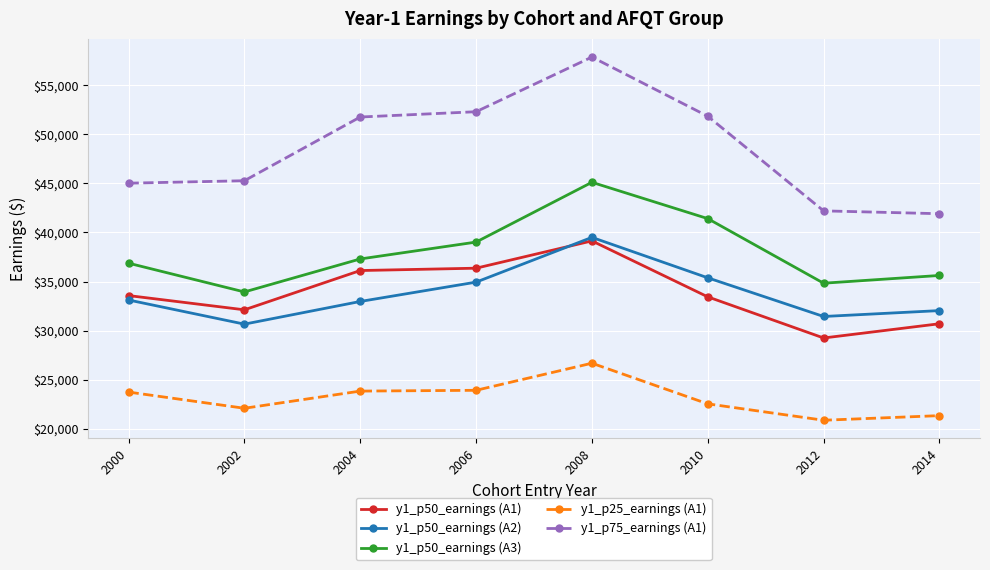

True or false: y1_p50_earnings (A2) and y1_p50_earnings (A3) intersect in this chart.

False